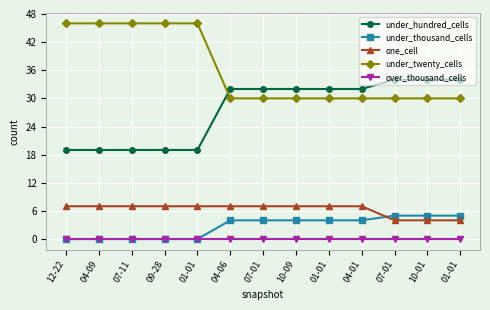

What is the sum of the one_cell values at 10-09 and 07-01?

14